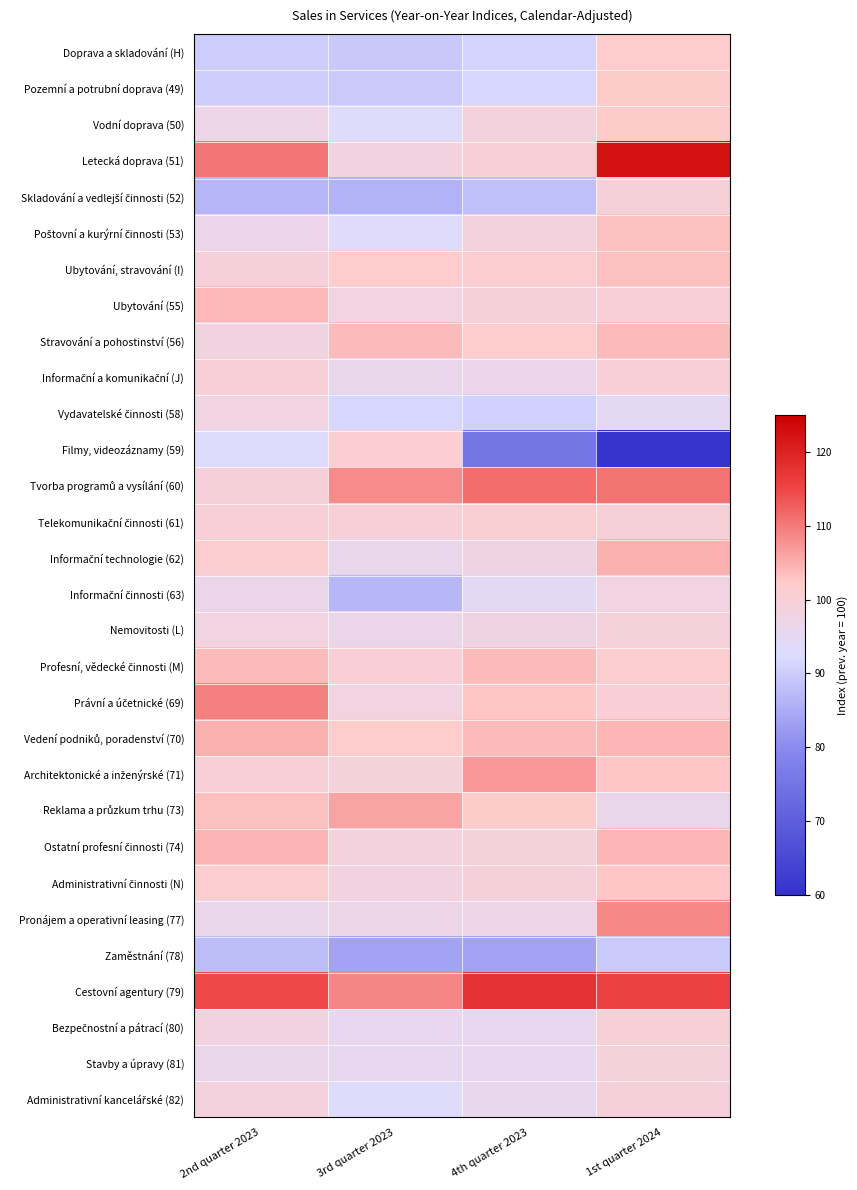

What is the spread (max minus min) of values at 3rd quarter 2023?

25.2